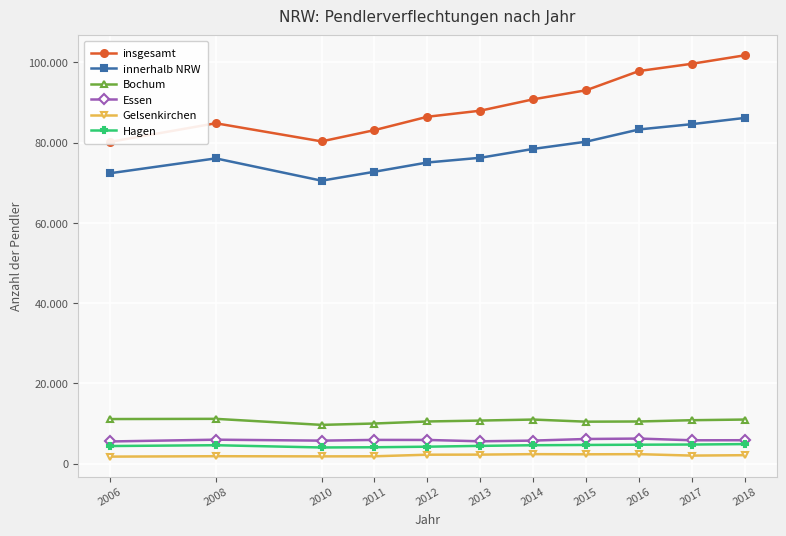

At 2011, list the series in order from smallest to largest.

Gelsenkirchen, Hagen, Essen, Bochum, innerhalb NRW, insgesamt